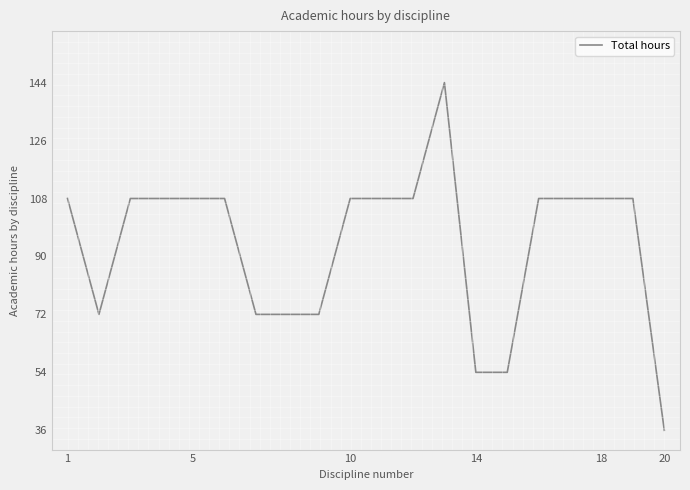

What is the maximum value shown in the chart?

144